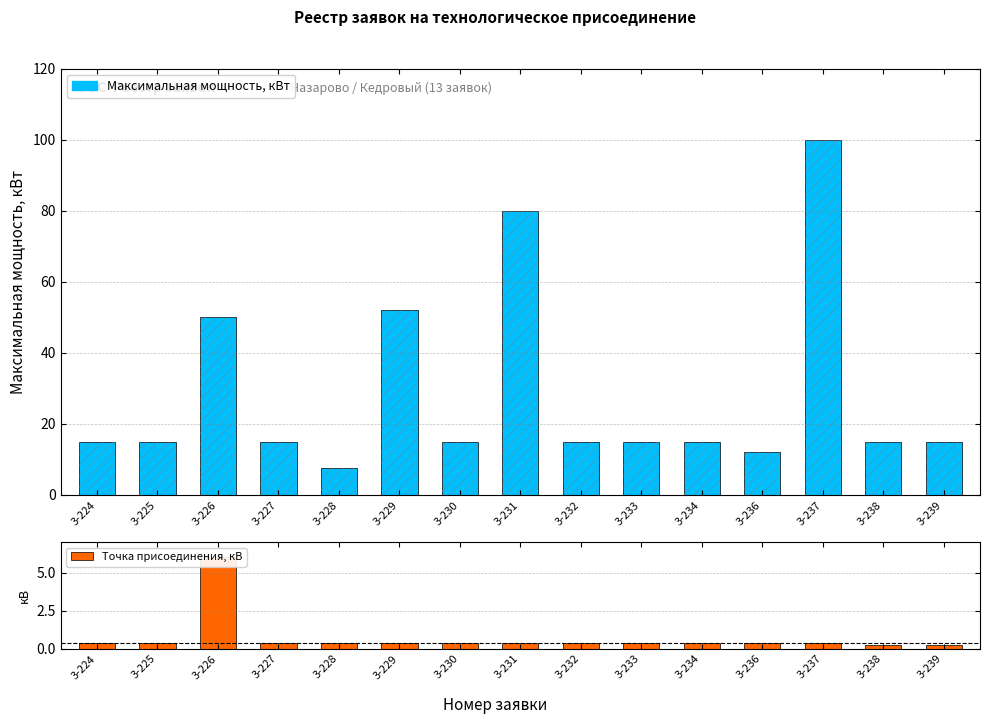

Which series has the largest range (max minus min)?

Максимальная мощность, кВт